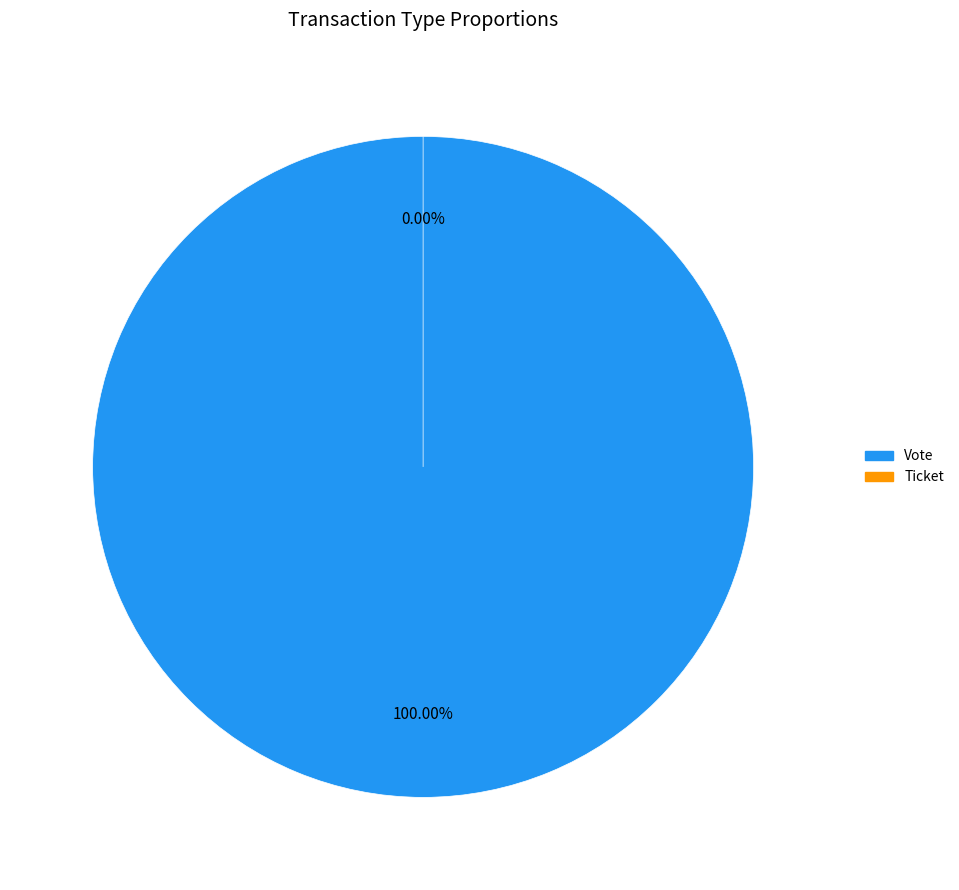

What is the change in value from Vote to Ticket?

-1